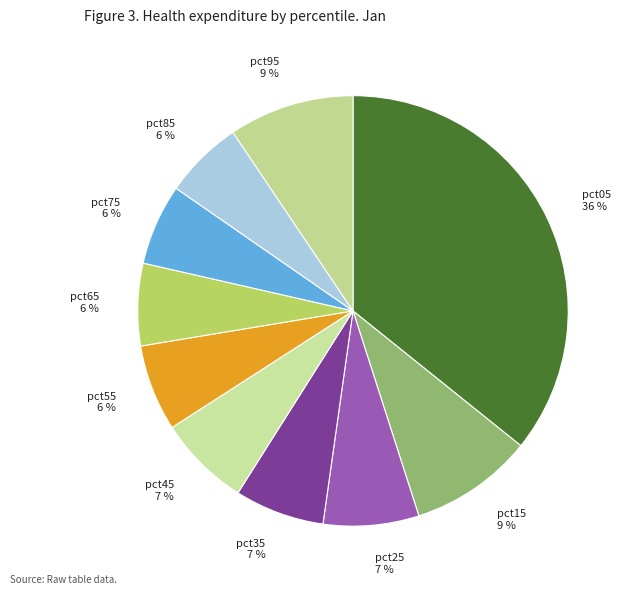

Is there a majority slice in this chart?

No